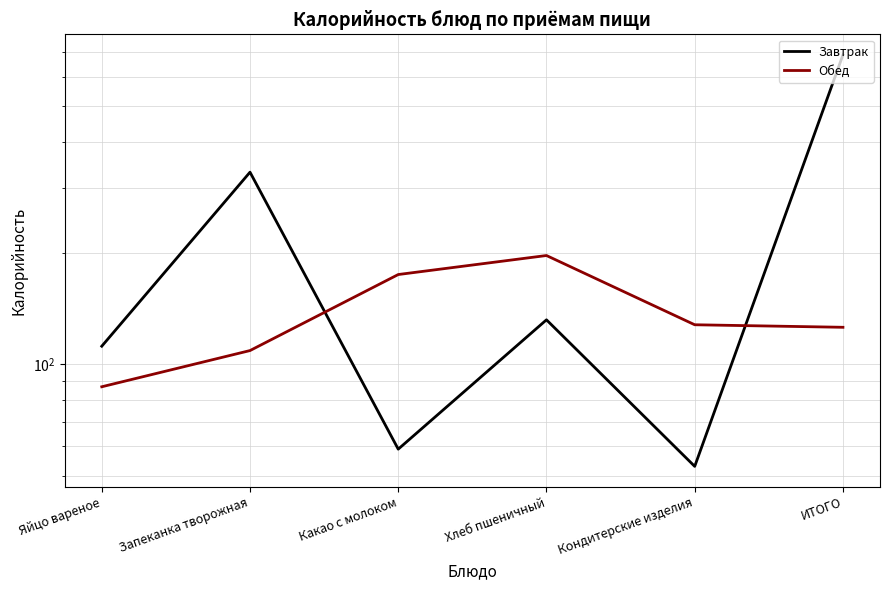

What are all the series names shown in the legend?

Завтрак, Обед